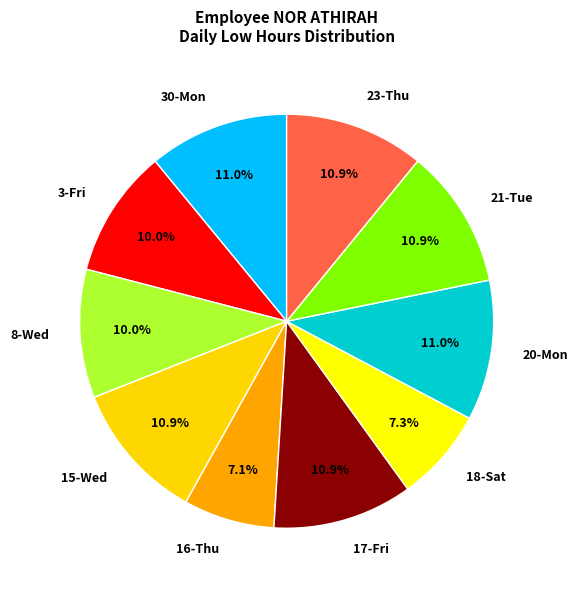

Does 8-Wed account for over 50% of the chart?

No